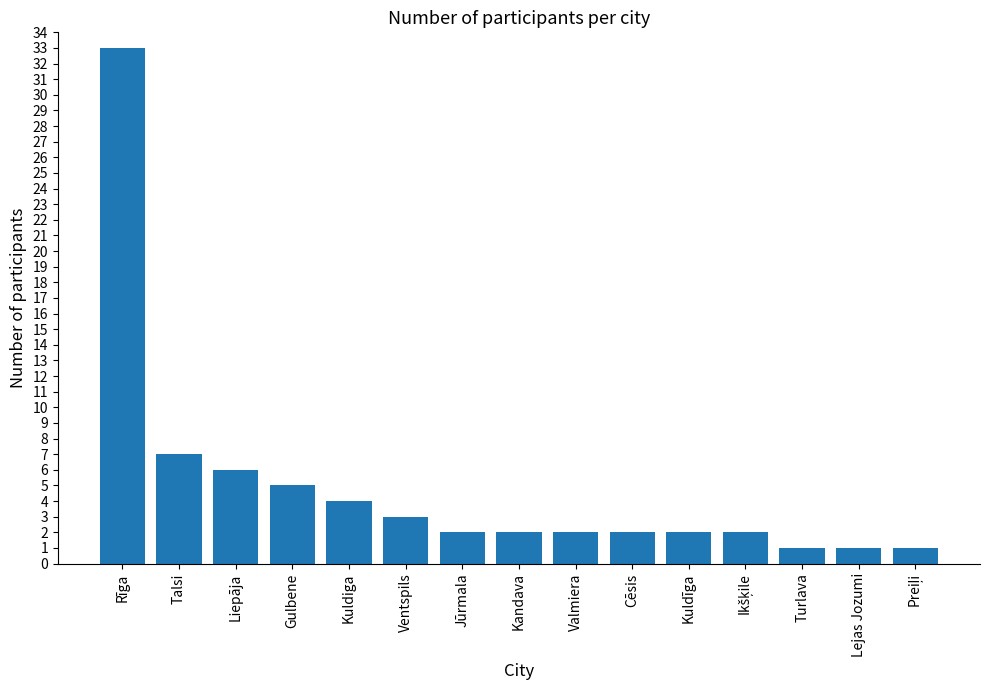

Reading left to right, extract all data points from this chart.

33	7	6	5	4	3	2	2	2	2	2	2	1	1	1